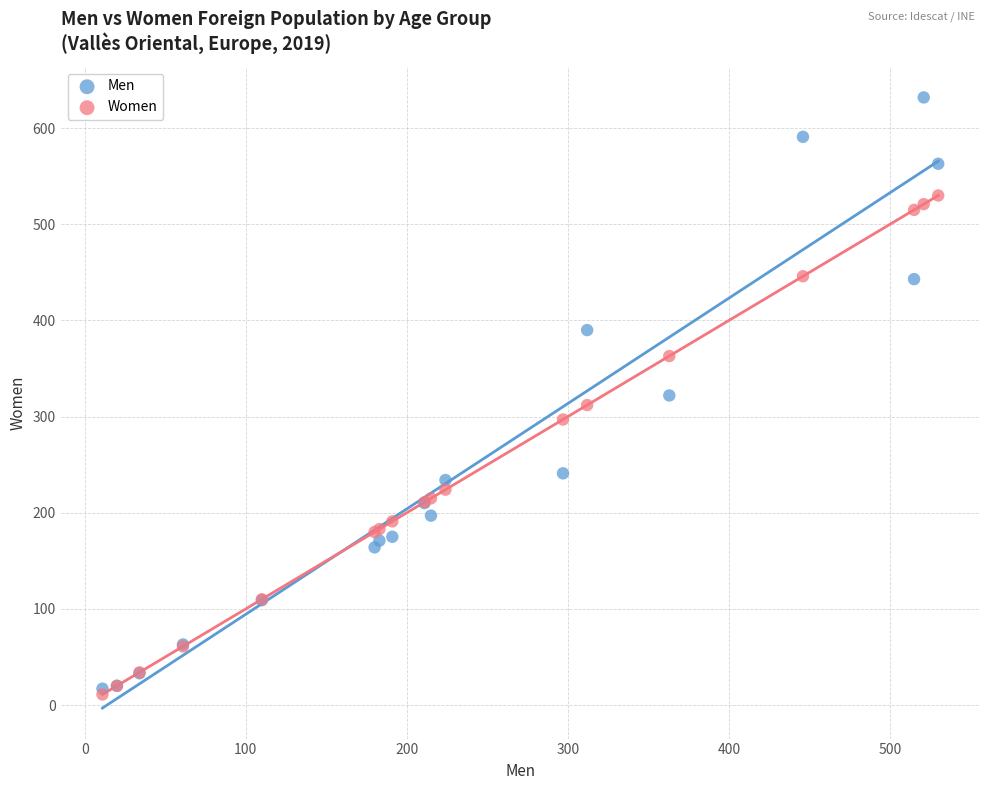

Which series has the largest Y range (max minus min)?

Men